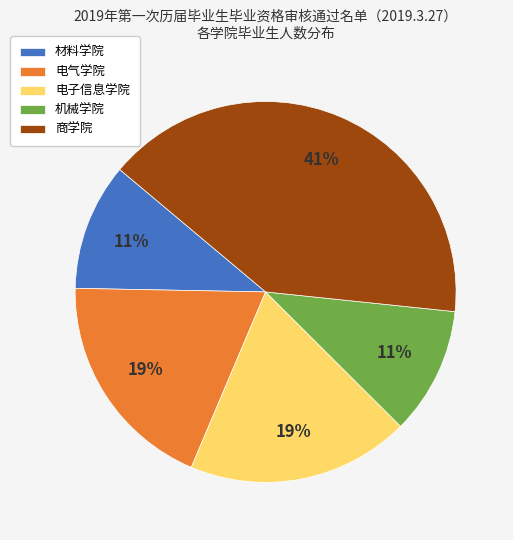

How many segments does this pie chart have?

5